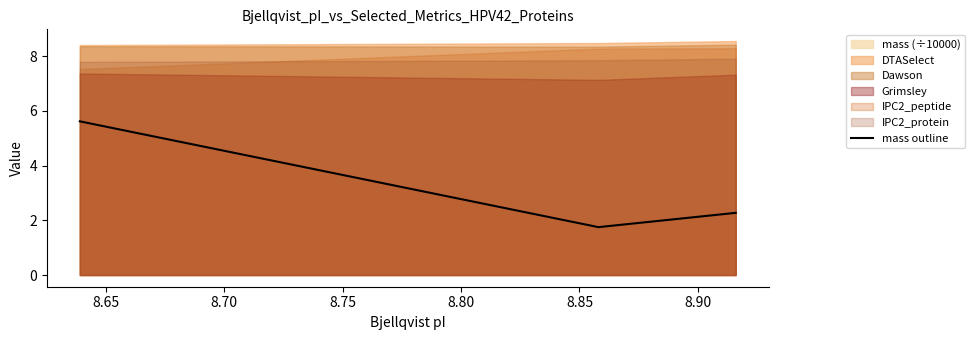

What is the highest value of the mass outline series?

5.6